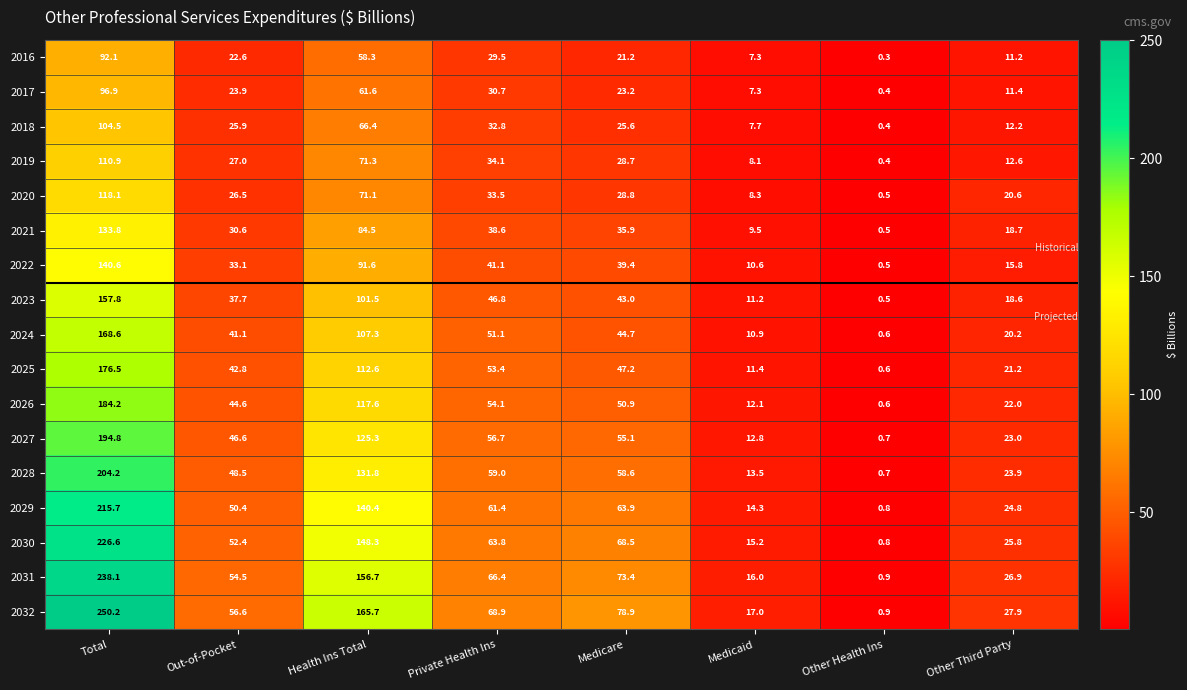

What is the average value of the 2024 series?

55.6